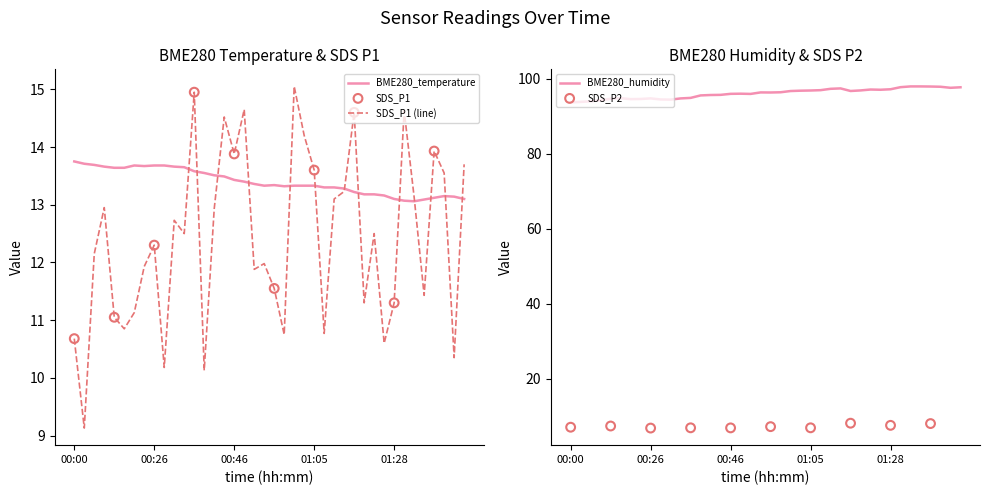

What is the lowest value of the SDS_P1 (line) series?

9.1